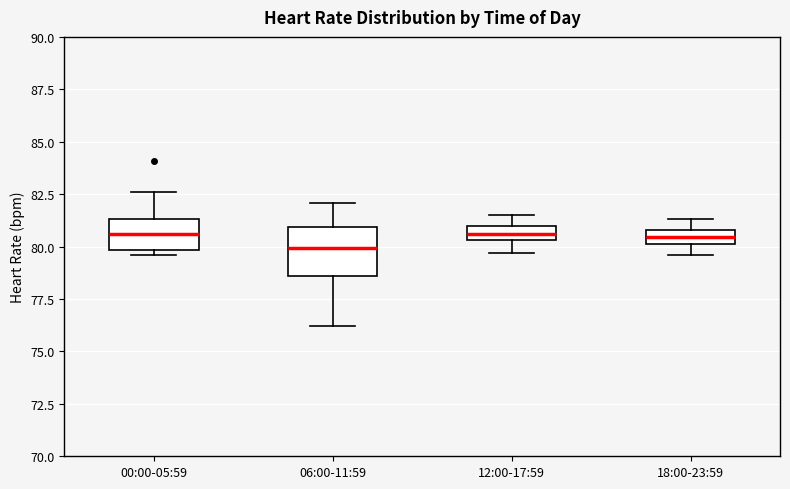

Comparing the boxes themselves (not the whiskers), which one is the tallest?

06:00-11:59